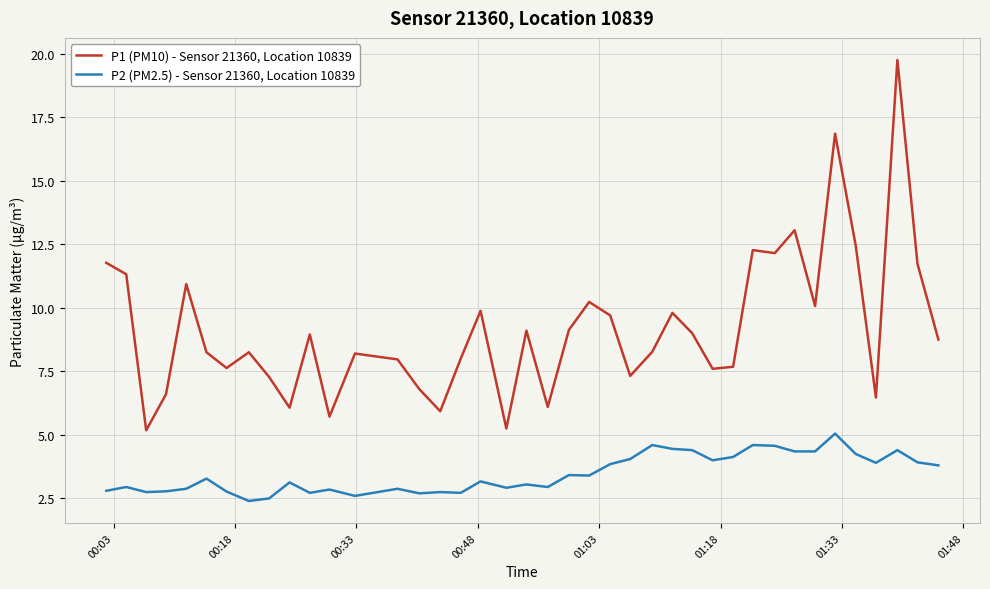

Is this an area chart (filled region under the line)?

No